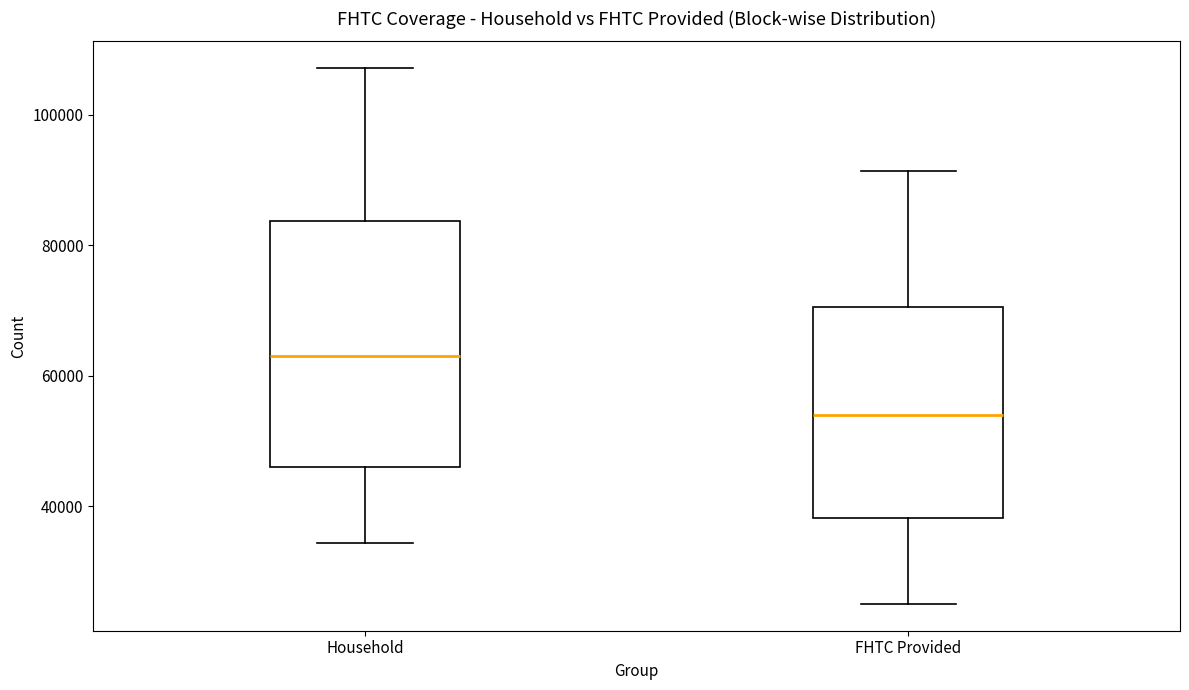

Reading left to right, read every box against the y-axis: the position of its median line, the range the box covers, and the ends of its whiskers. The values are not printed on the chart, so give them approximately, as read against the axis.

Household: median 62000, box 46000 to 84000, whiskers 34000 to 108000
FHTC Provided: median 54000, box 38000 to 70000, whiskers 26000 to 92000